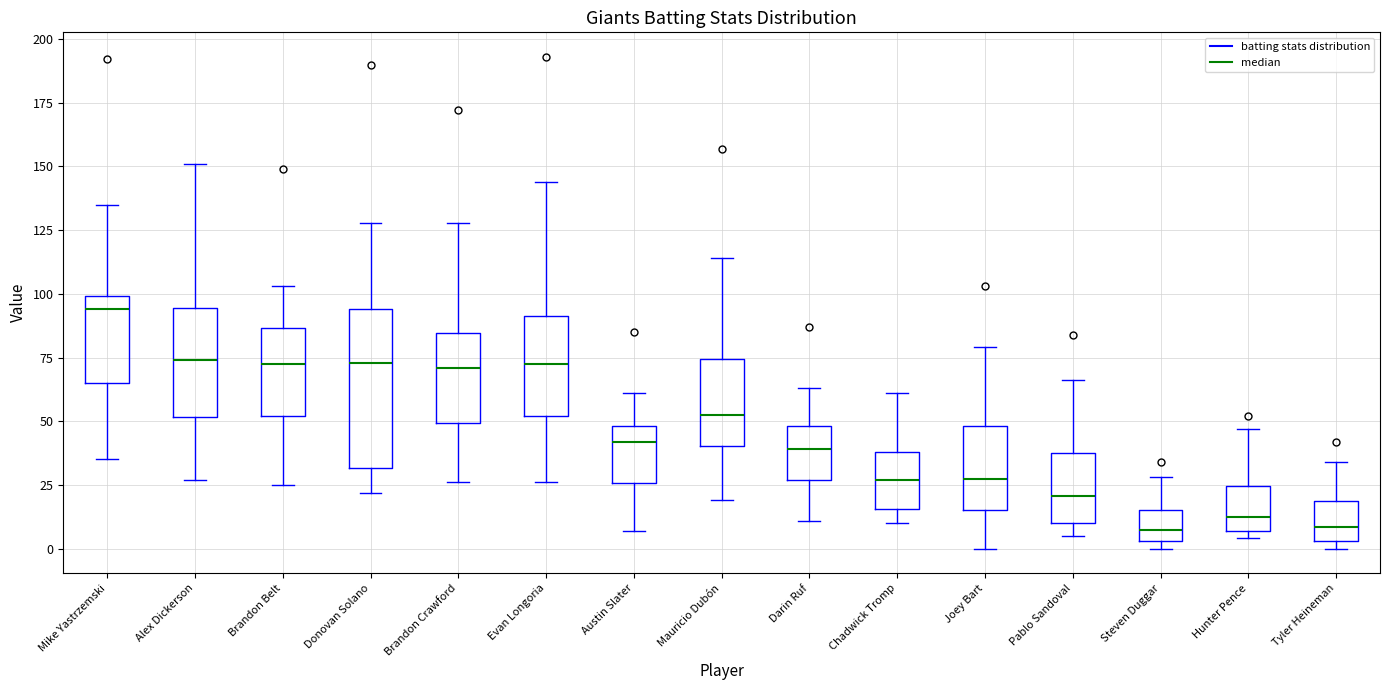

Comparing the boxes themselves (not the whiskers), which one is the tallest?

Donovan Solano